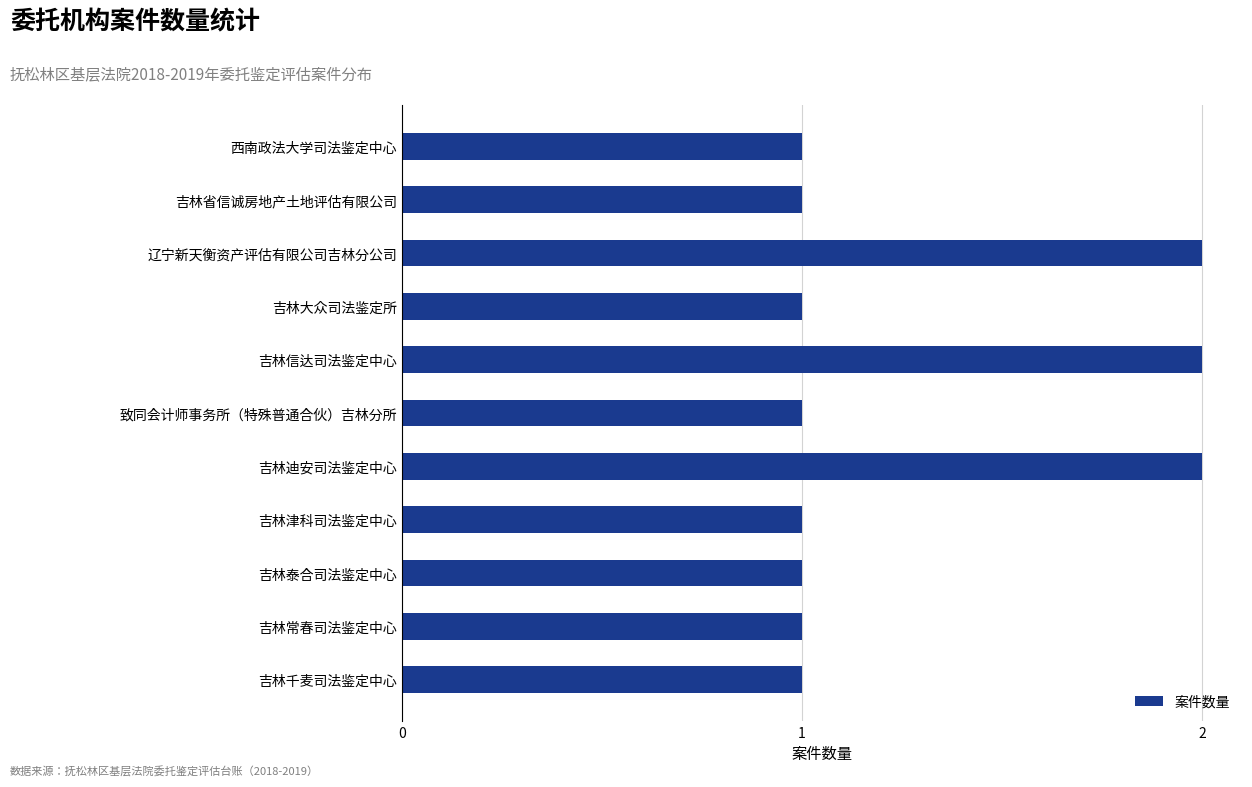

What is the sum of all values?

14